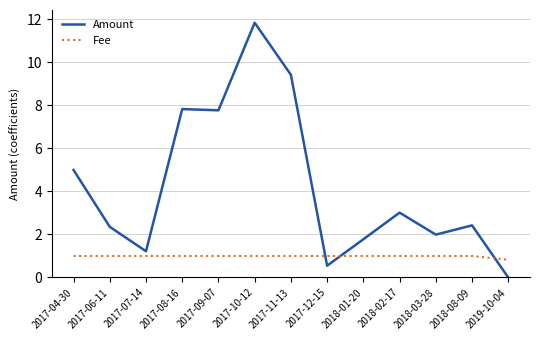

List the series in order of their overall mean, lowest first.

Fee, Amount